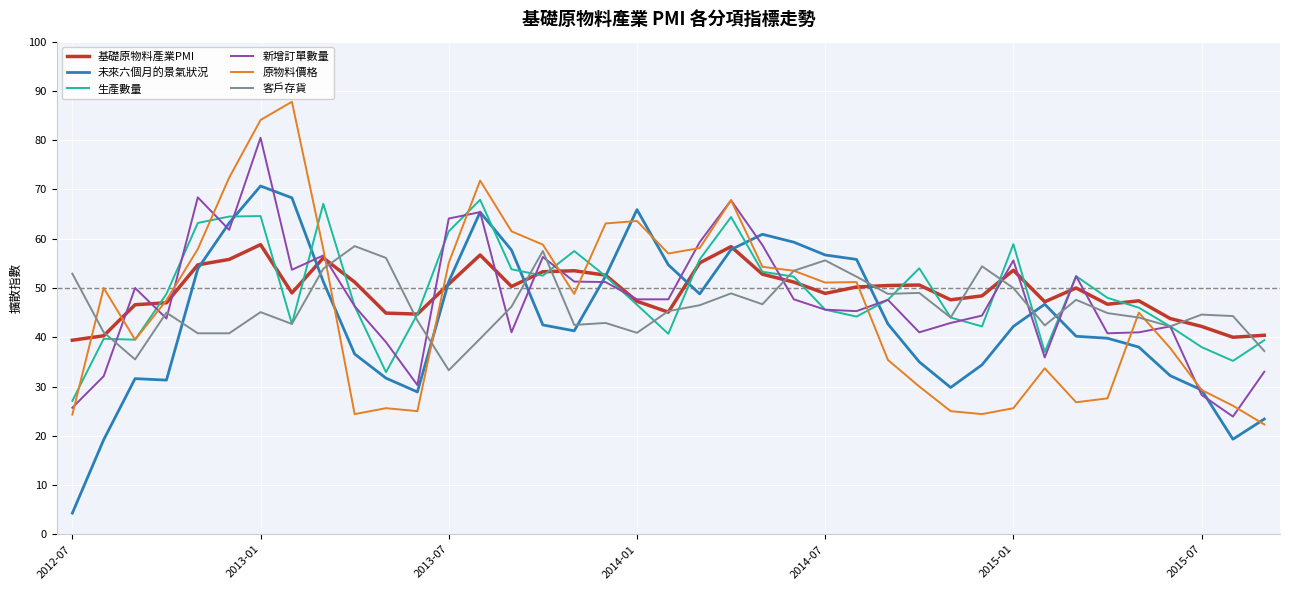

What is the maximum value for 新增訂單數量?

80.5